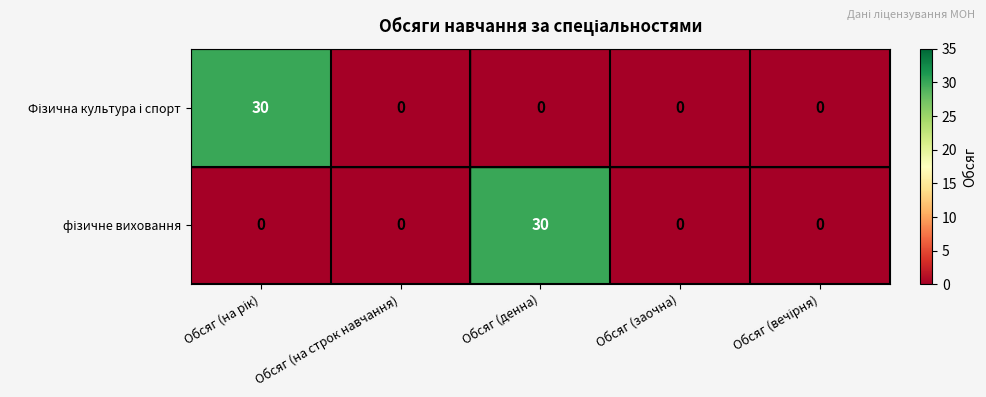

At Обсяг (вечірня), list the series in order from largest to smallest.

Фізична культура і спорт, фізичне виховання